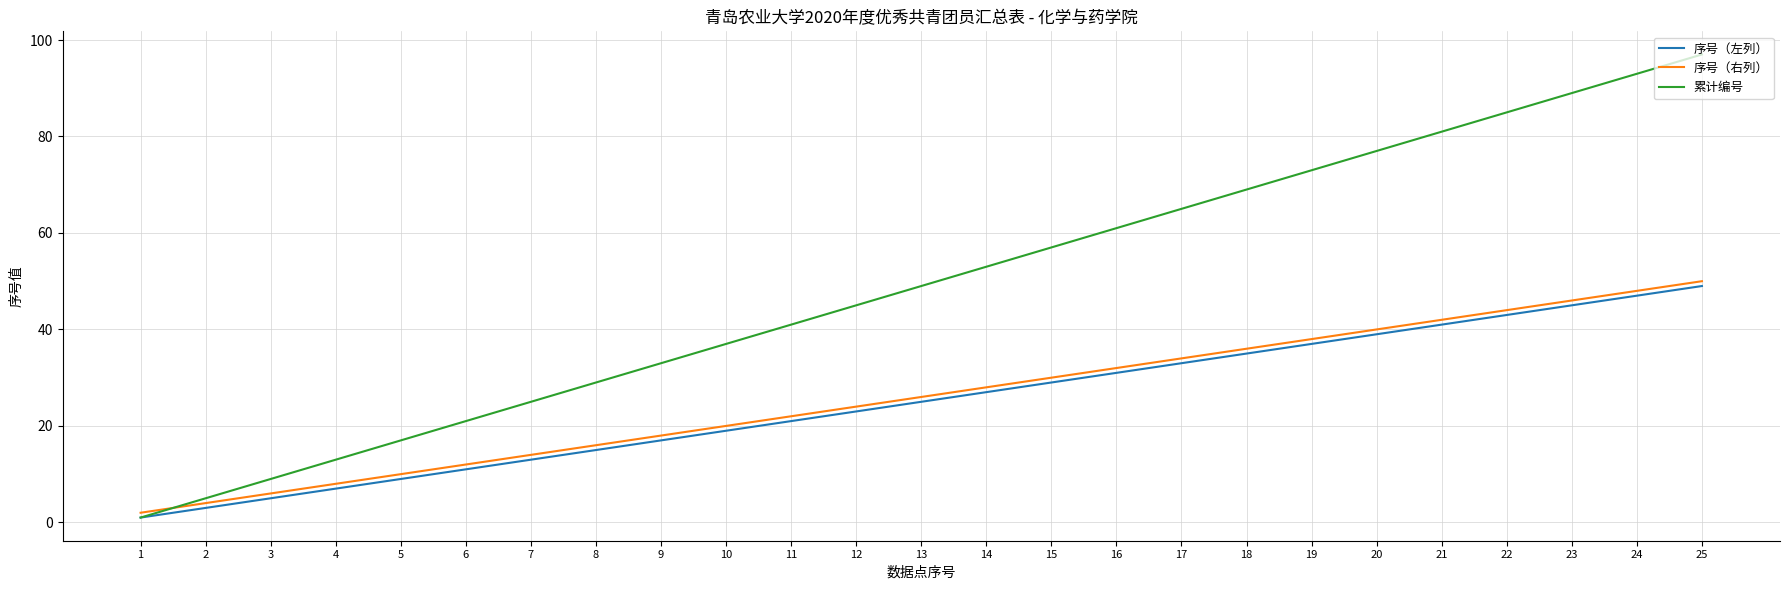

Which series has the largest total across all categories?

累计编号